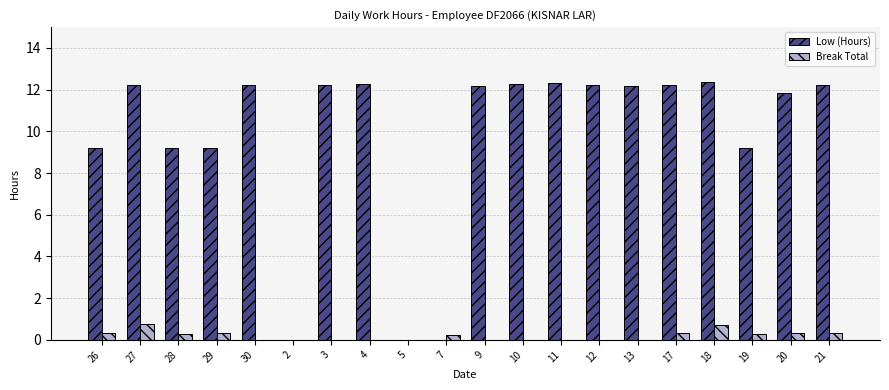

Which series changed the most between 26 and 10?

Low (Hours)